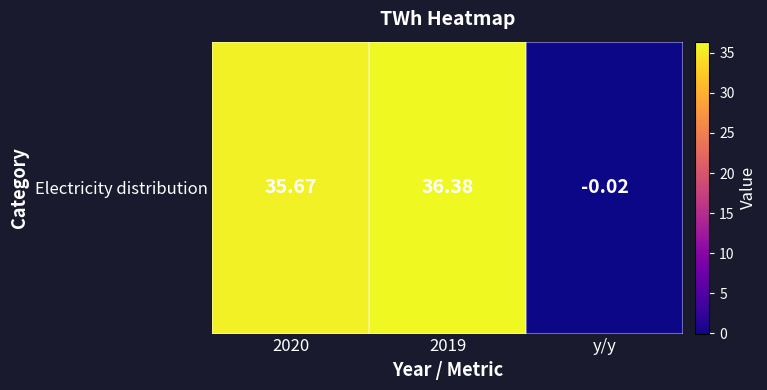

Reading left to right, extract all data points from this chart.

35.7	36.4	-0.0